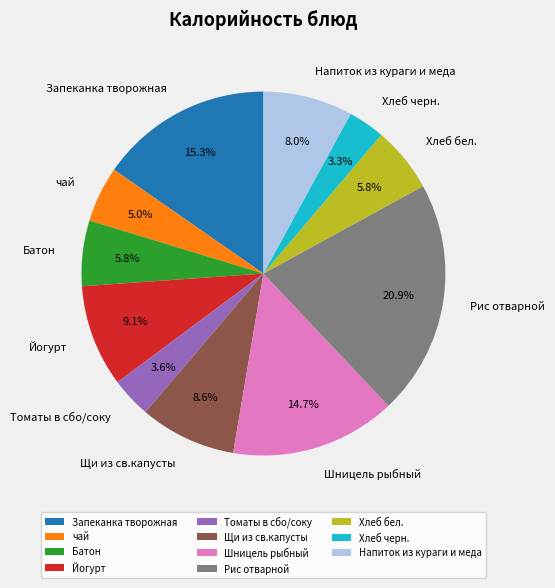

Is Томаты в сбо/соку the majority of the pie?

No